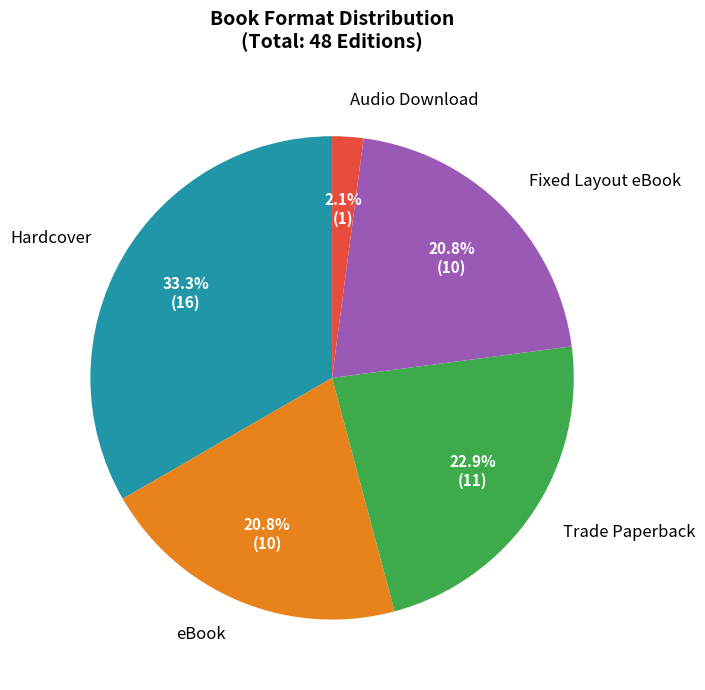

What is the largest slice in the pie chart?

Hardcover